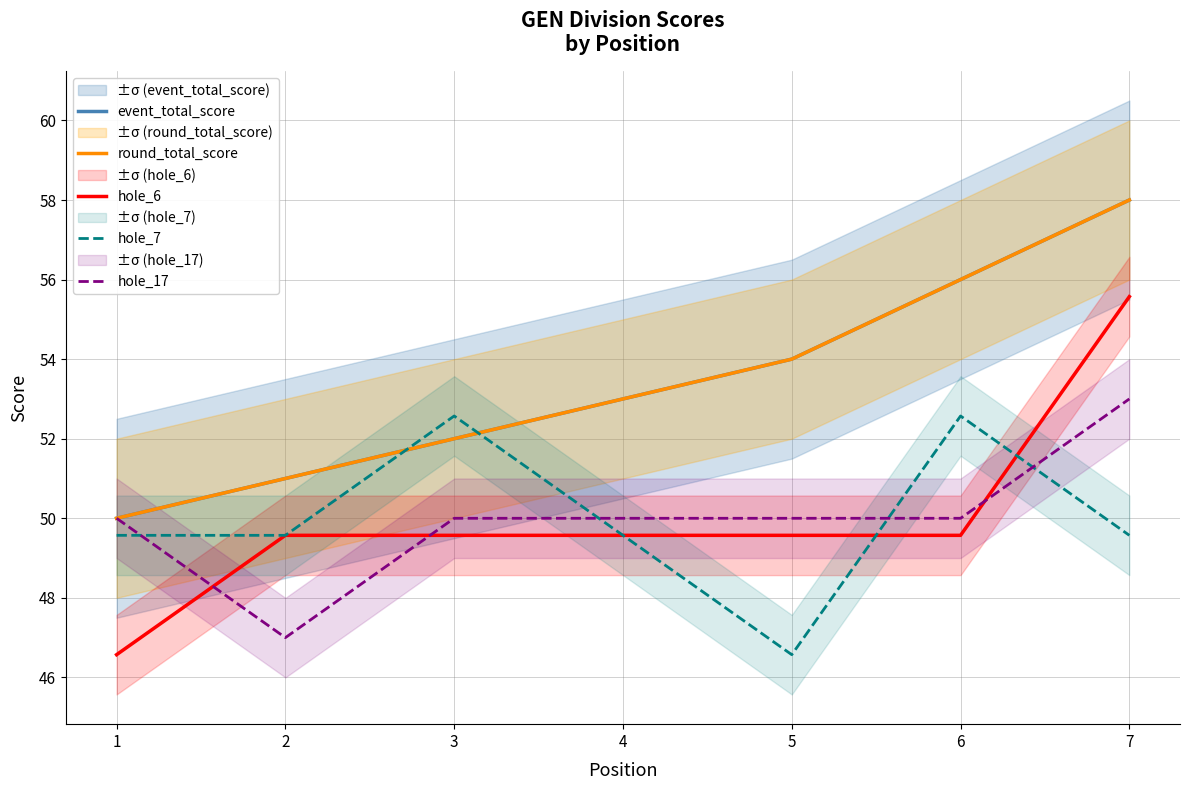

How many series are shown in this chart?

5